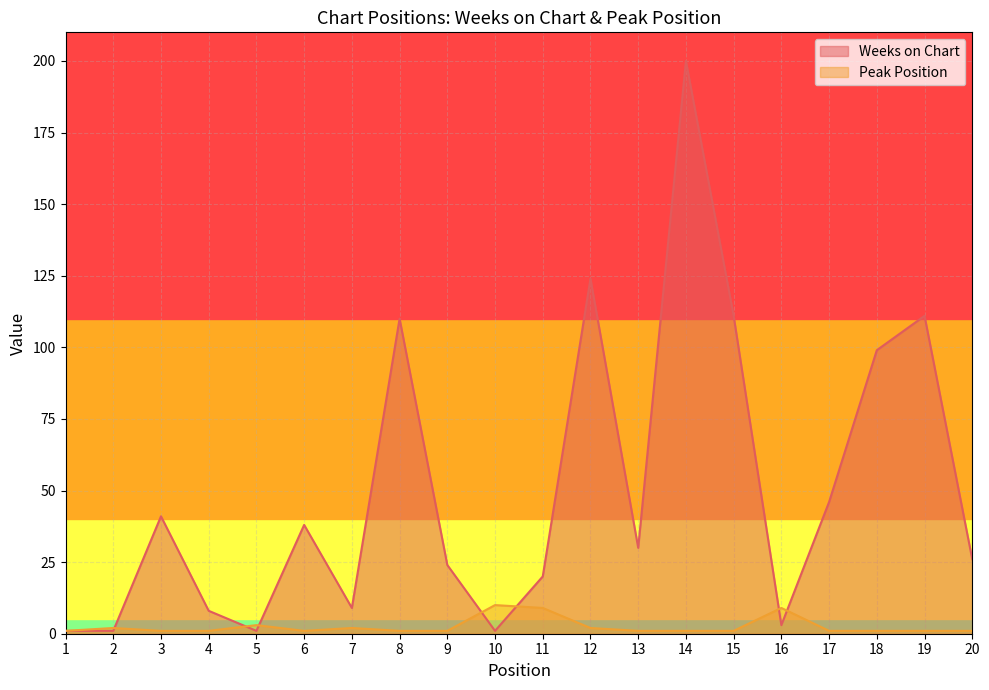

Between 3 and 19, which is larger?

19